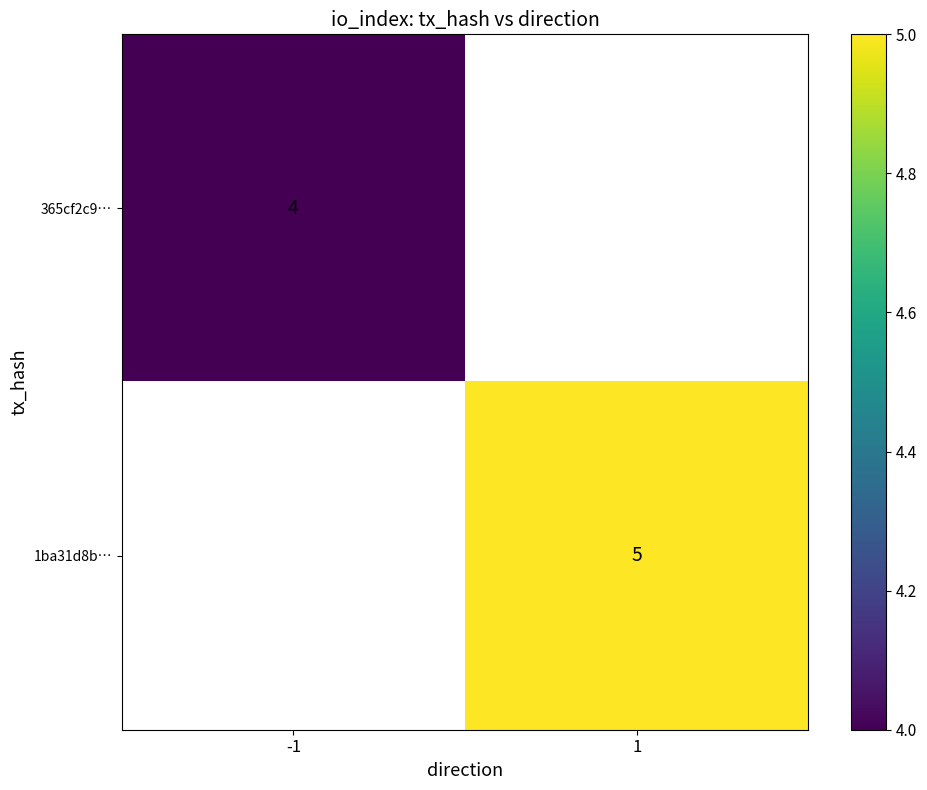

What value does the 365cf2c9… series have at -1?

4.0